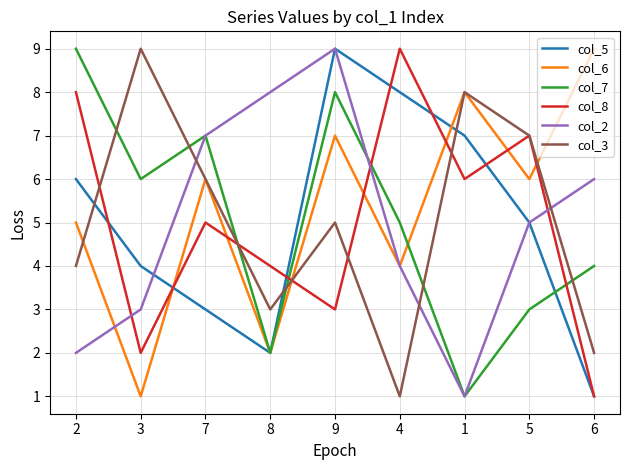

Count the col_2 values in the range 3 to 7.

5